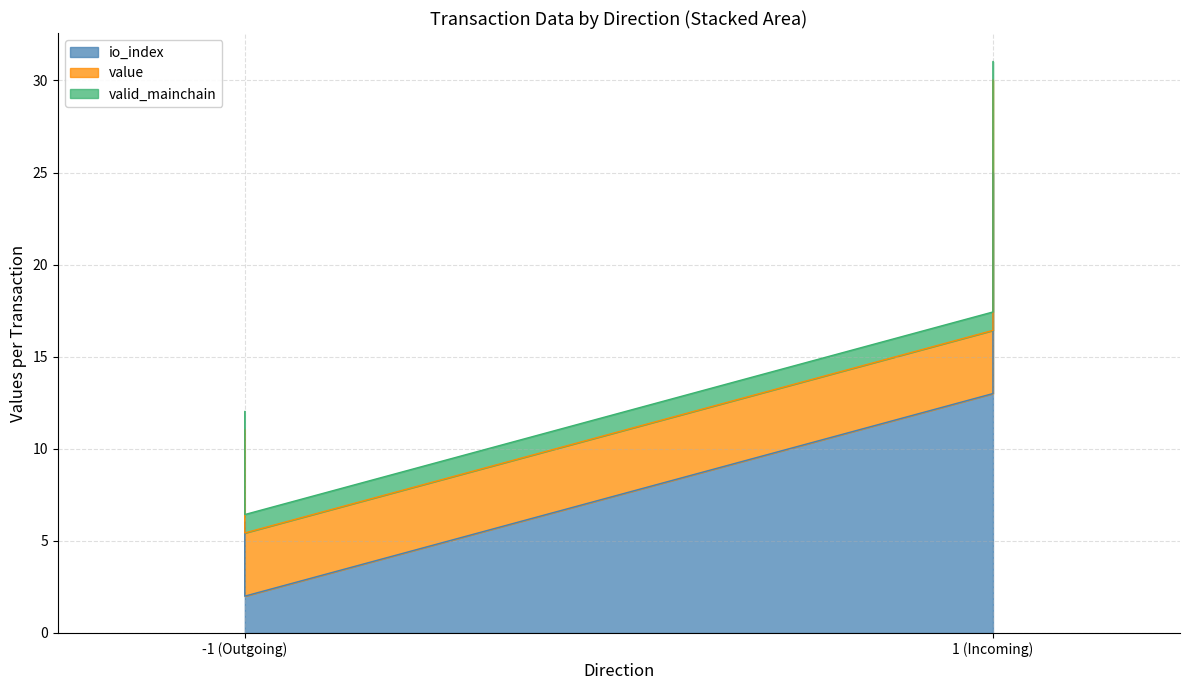

At how many categories does at least one series exceed 8?

2